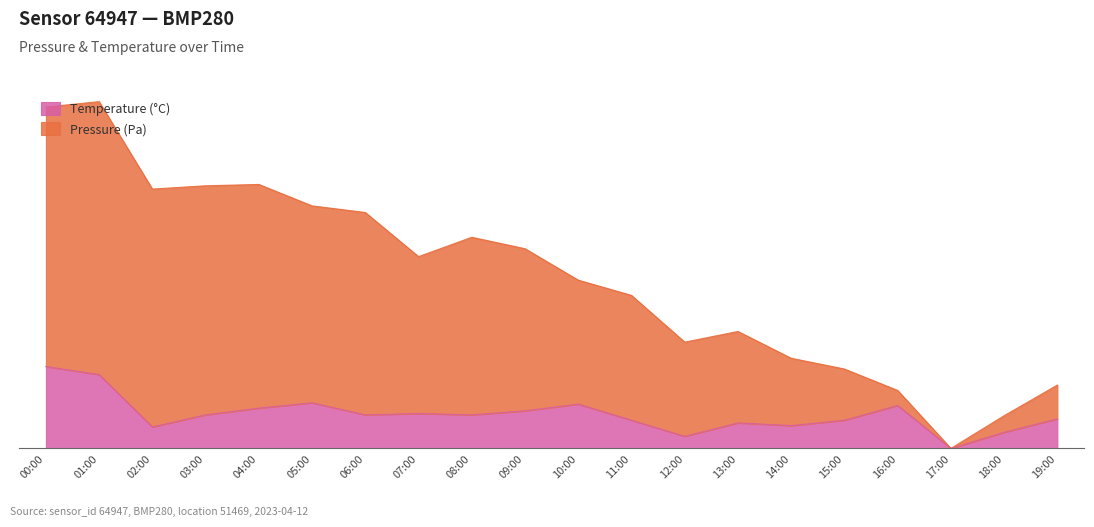

True or false: Temperature (°C) and Pressure (Pa) cross at least once.

False